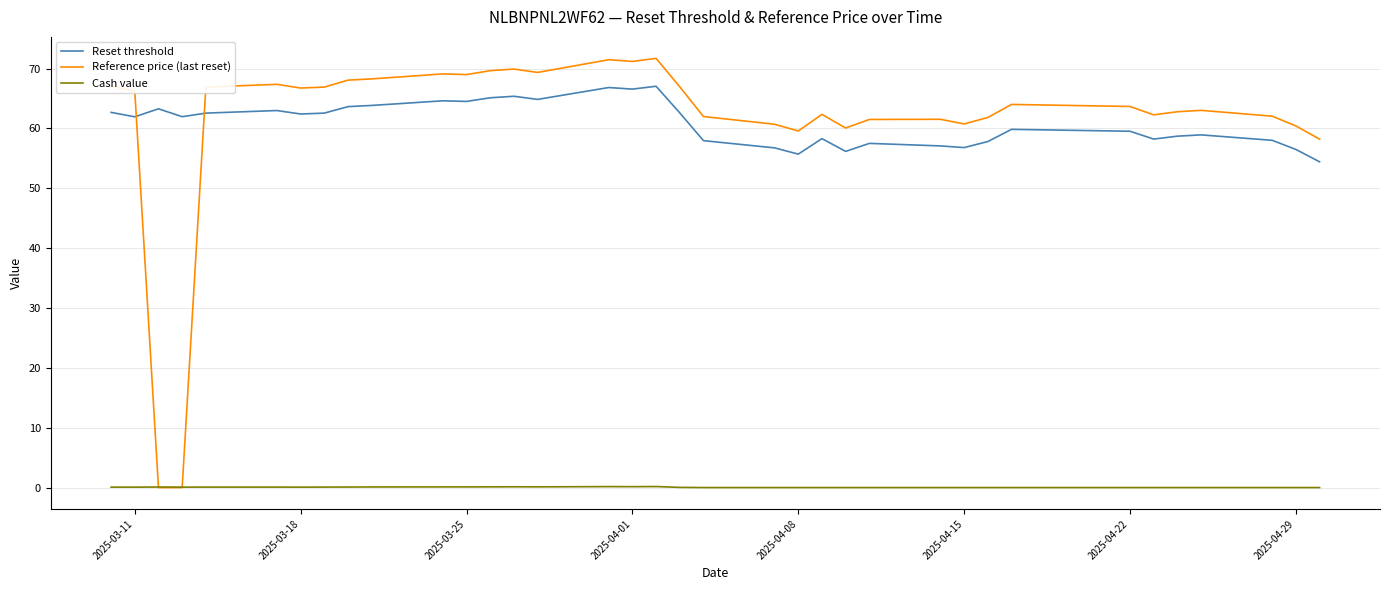

Rank the series by their maximum value, from highest to lowest.

Reference price (last reset), Reset threshold, Cash value